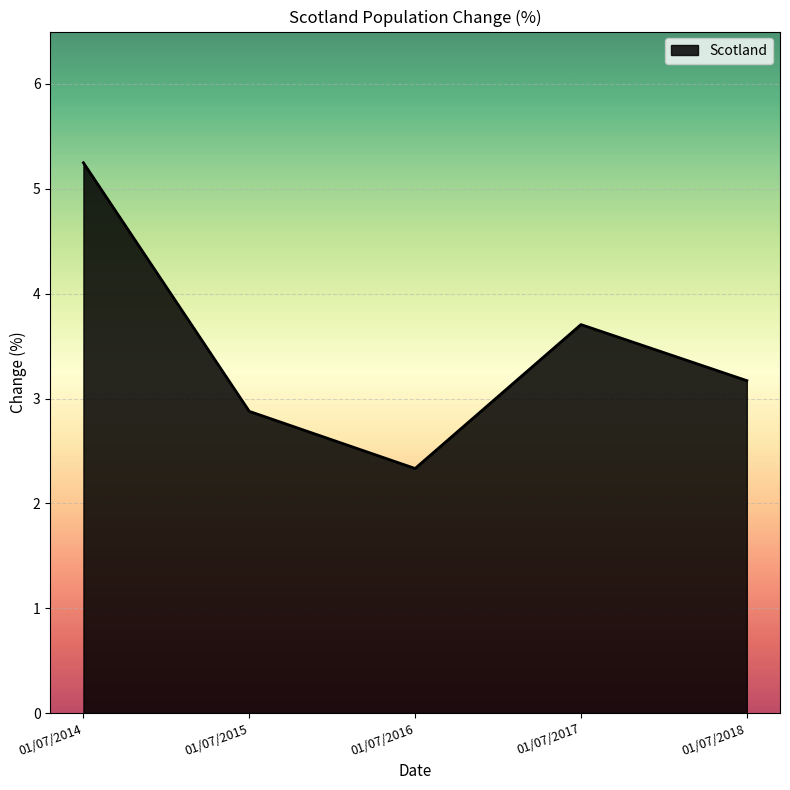

True or false: the data has more than 2 interior local peaks.

False